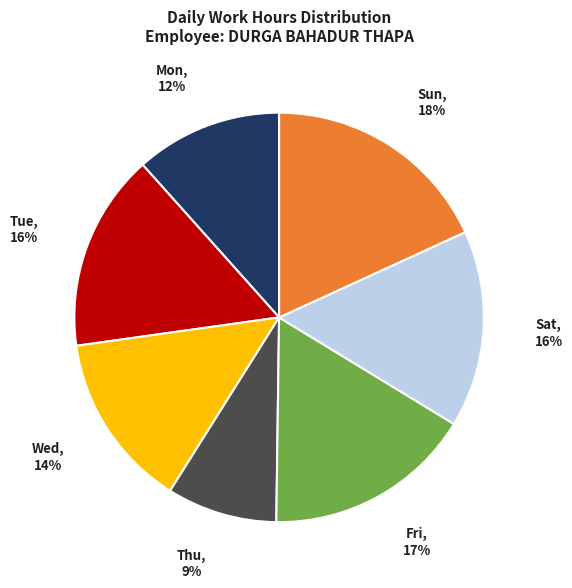

Is there any slice that represents more than half of the pie?

No